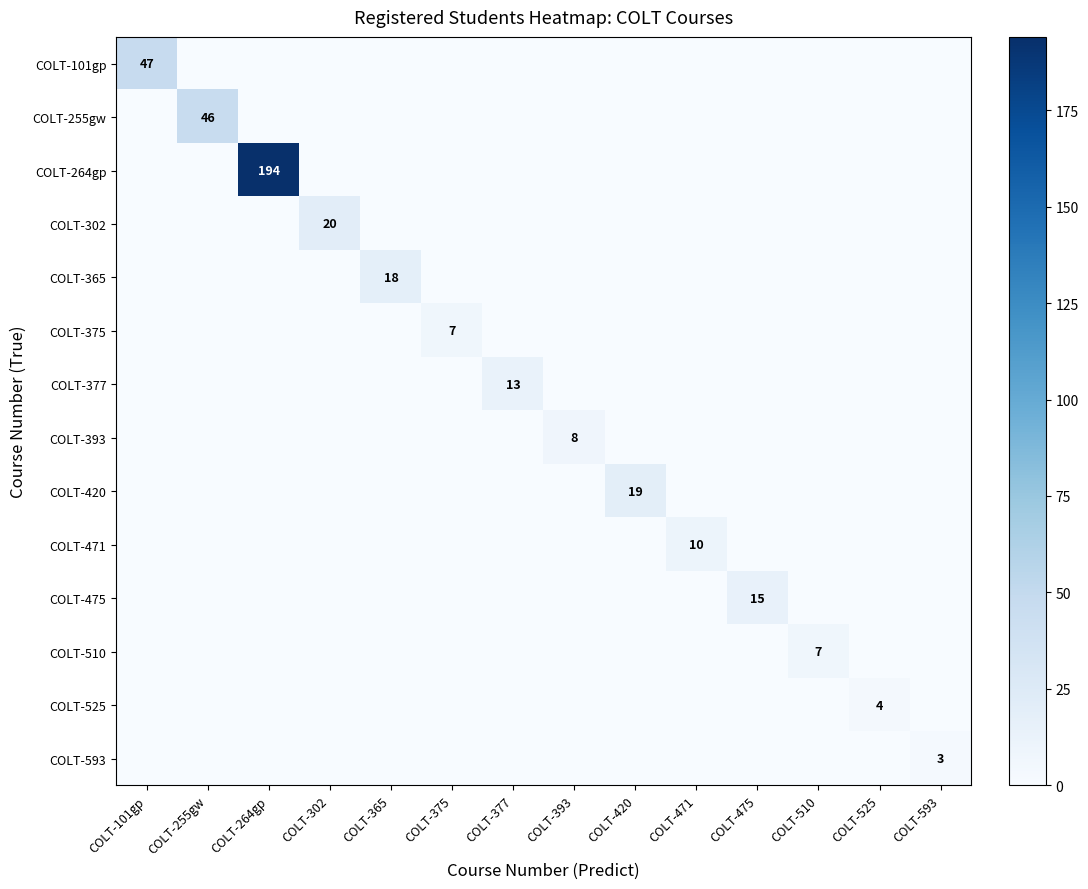

Between COLT-365 and COLT-510, which series saw the biggest shift?

COLT-365